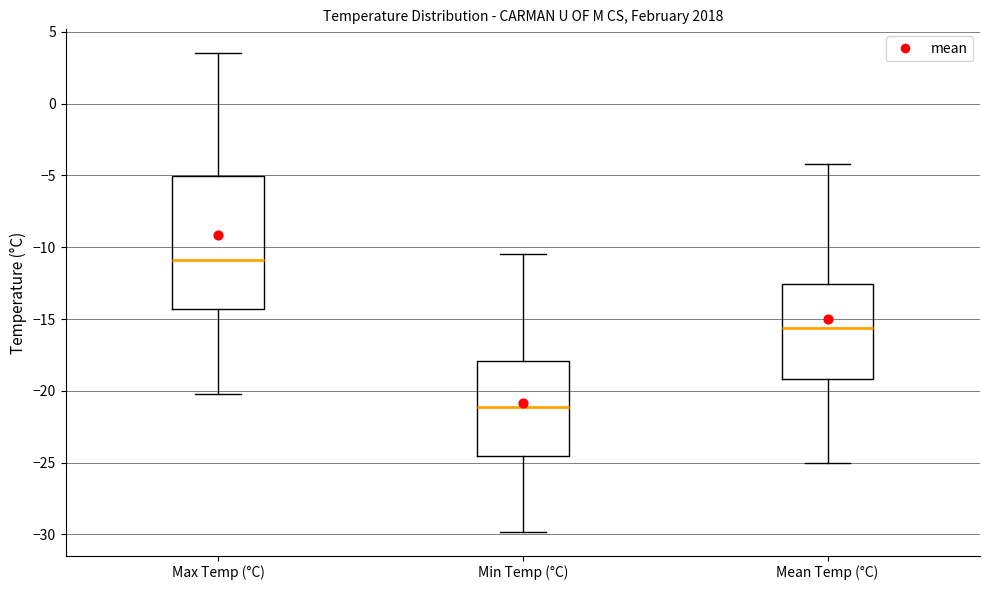

Which box is the tallest, from its lower edge to its upper edge?

Max Temp (°C)